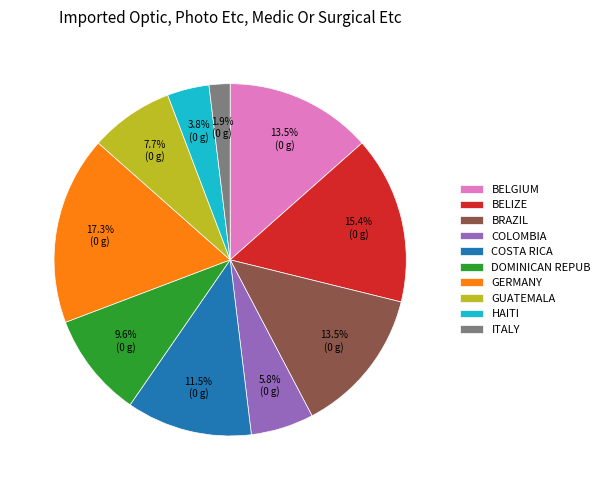

What is the smallest slice in the pie chart?

ITALY